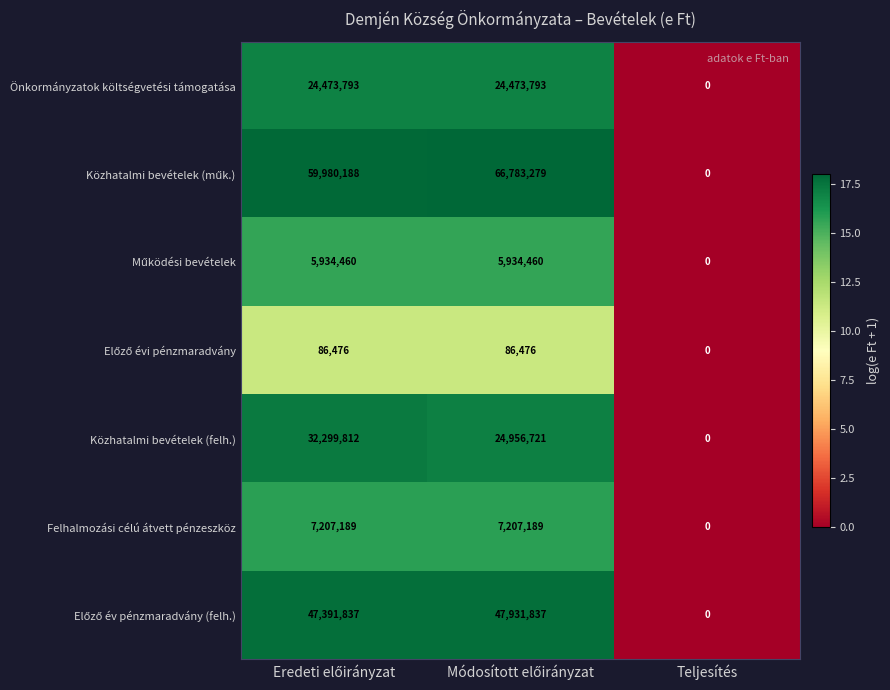

Is it true that Felhalmozási célú átvett pénzeszköz equals 3910181 at Teljesítés?

False